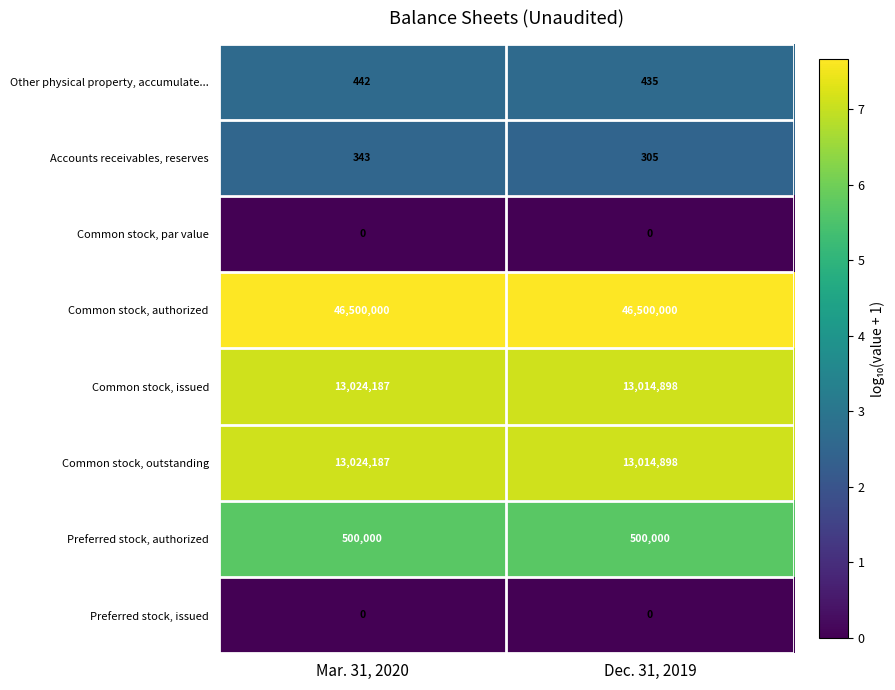

Reading left to right, list all the values displayed in this chart.

Other physical property, accumulate...: 442	435
Accounts receivables, reserves: 343	305
Common stock, par value: 0	0
Common stock, authorized: 46500000	46500000
Common stock, issued: 13024187	13014898
Common stock, outstanding: 13024187	13014898
Preferred stock, authorized: 500000	500000
Preferred stock, issued: 0	0